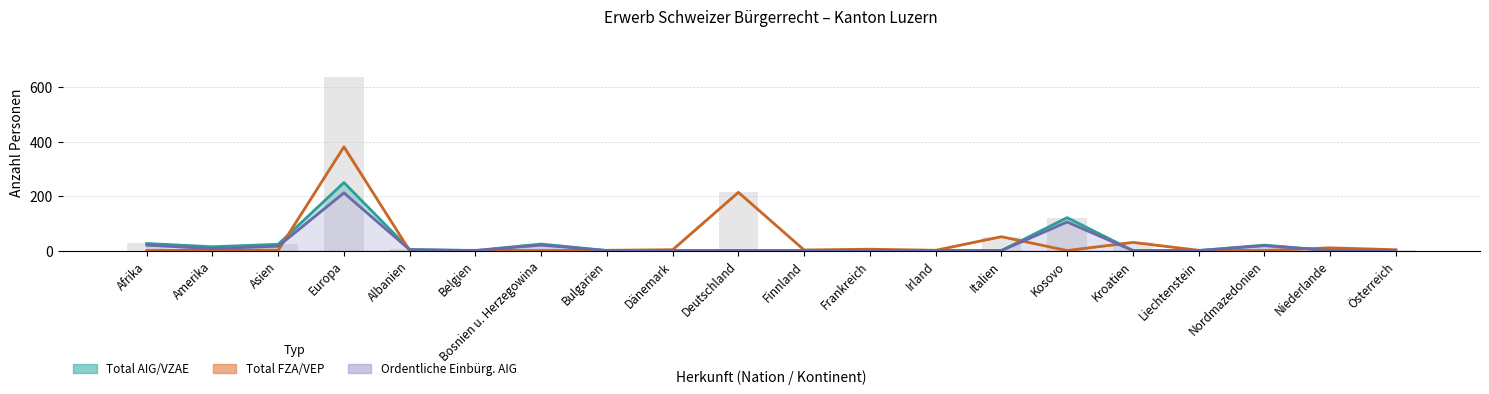

Between Albanien and Italien, which series saw the biggest shift?

Einbürgerungen FZA/VEP